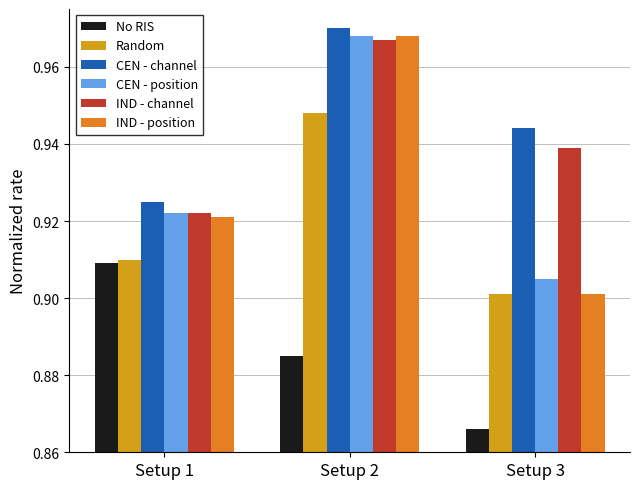

How many No RIS values are between 0 and 1?

3